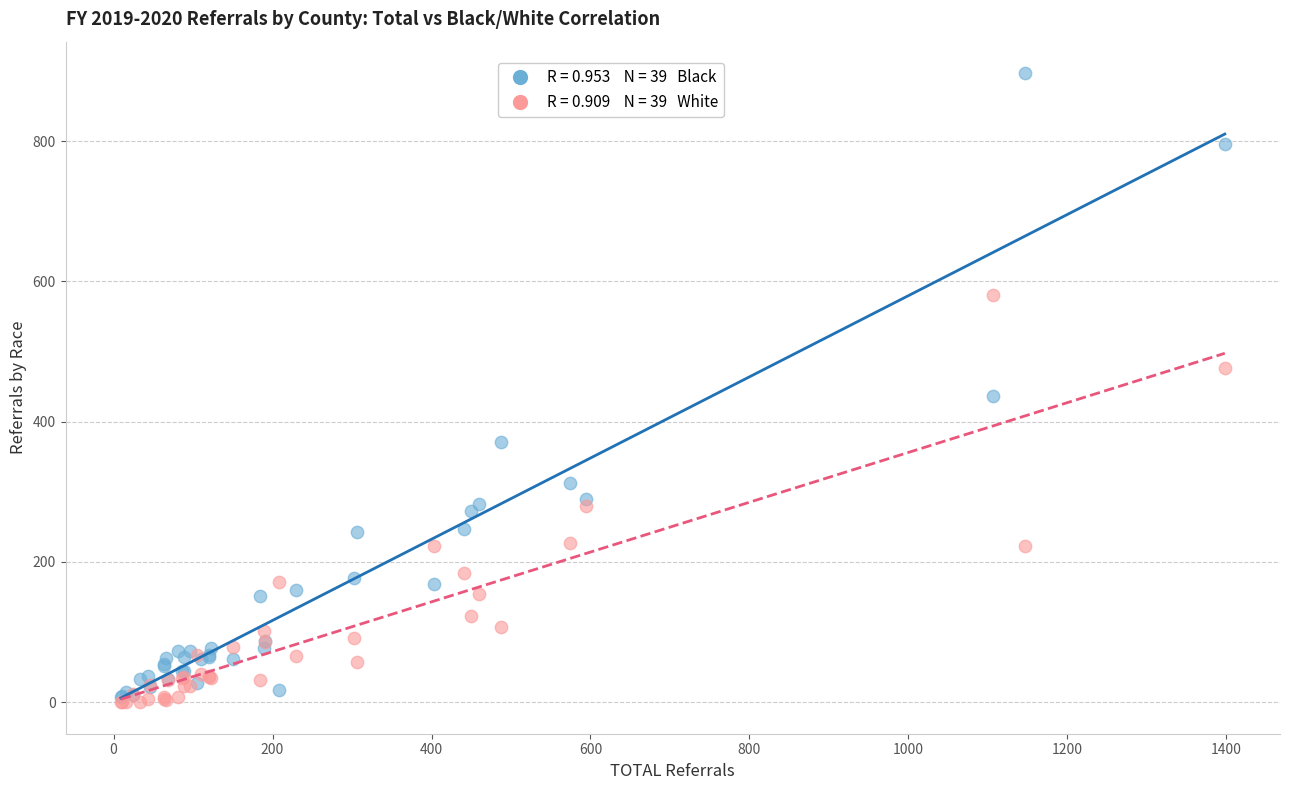

Across all series, what Y value is closest to 448?

436